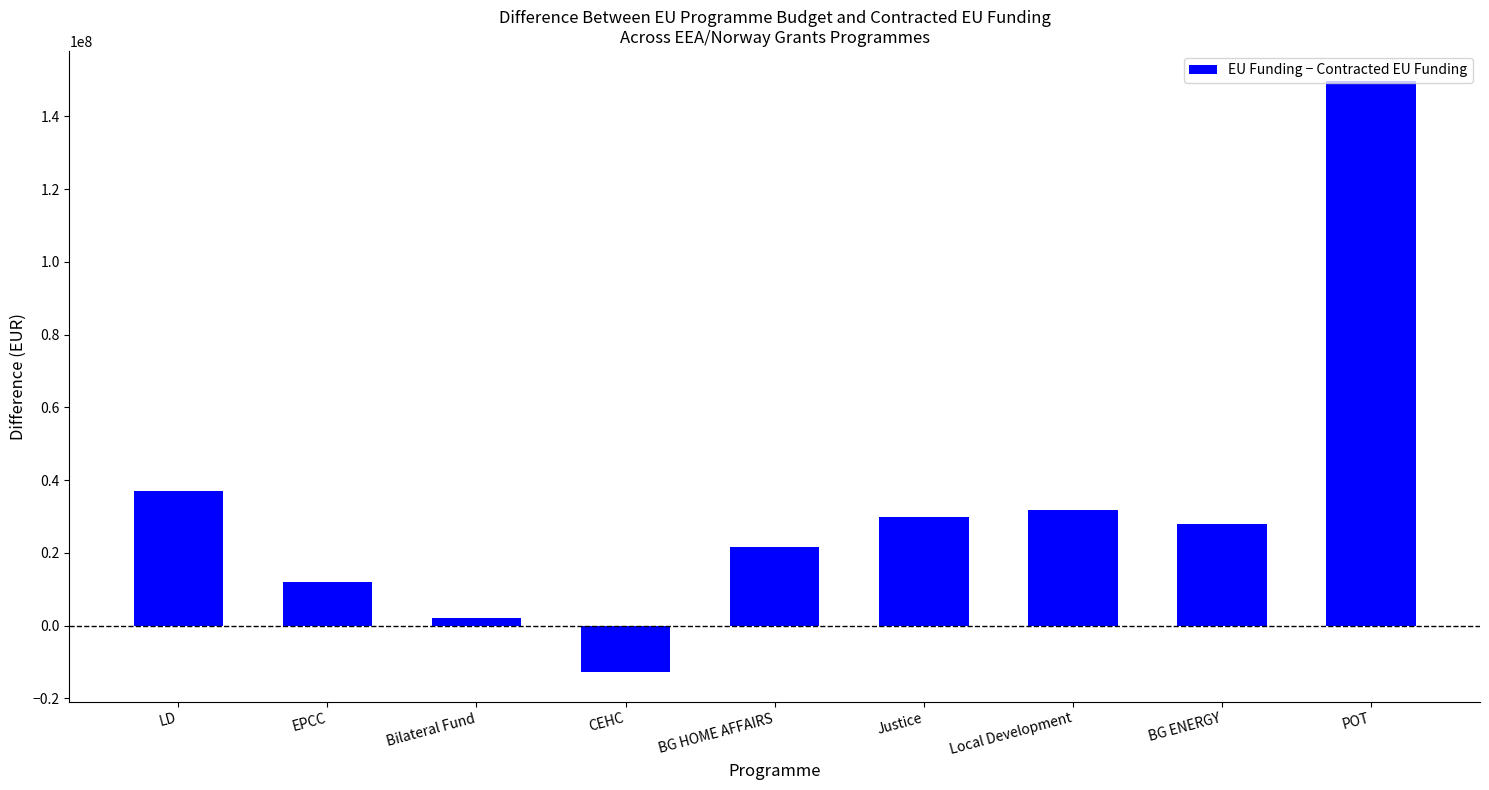

What is the label of the 3rd bar from the right?

Local Development